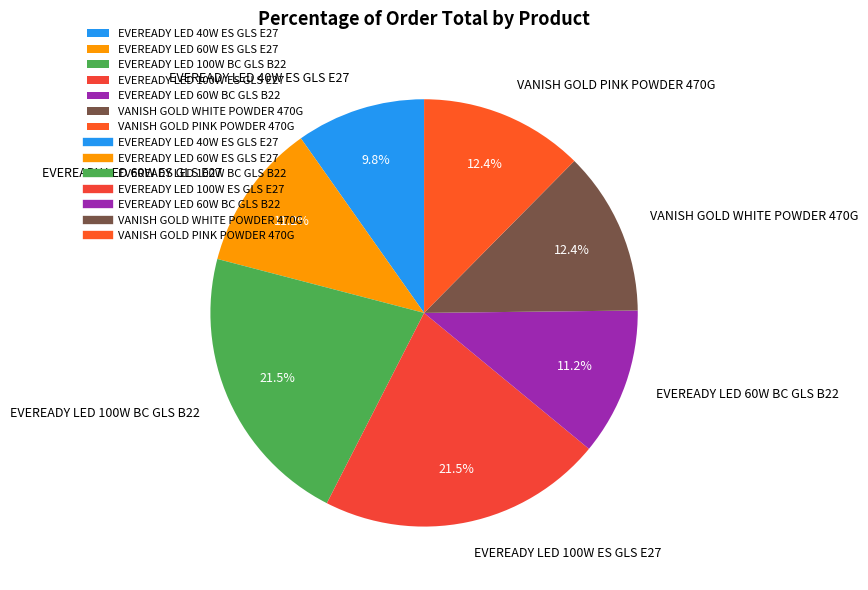

Does EVEREADY LED 40W ES GLS E27 account for over 50% of the chart?

No